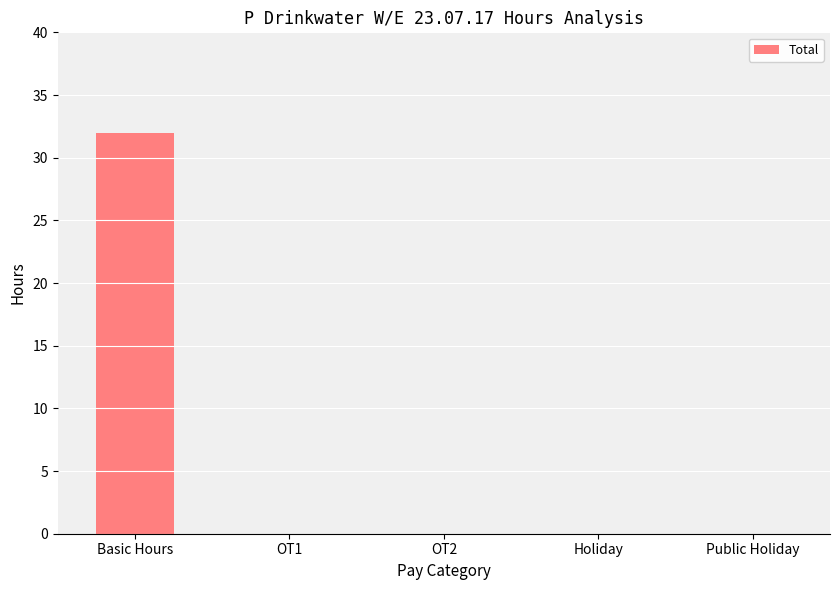

True or false: the data shows 32 at Basic Hours.

True